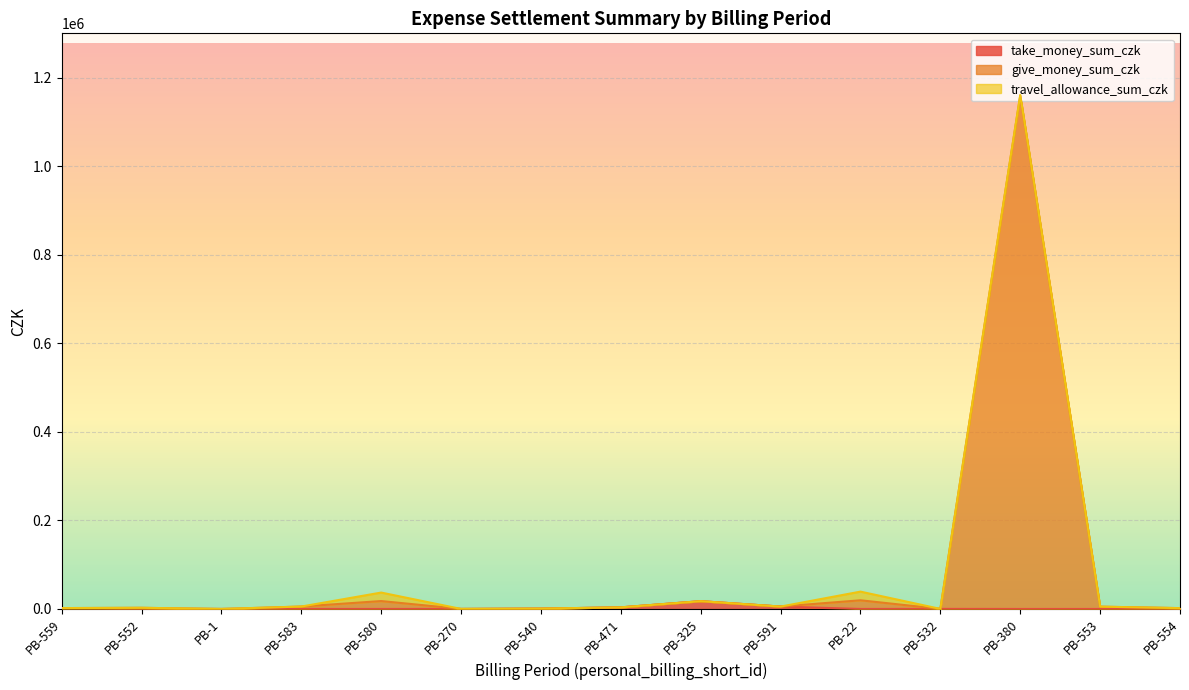

At which category is the sum across all series the highest?

PB-380